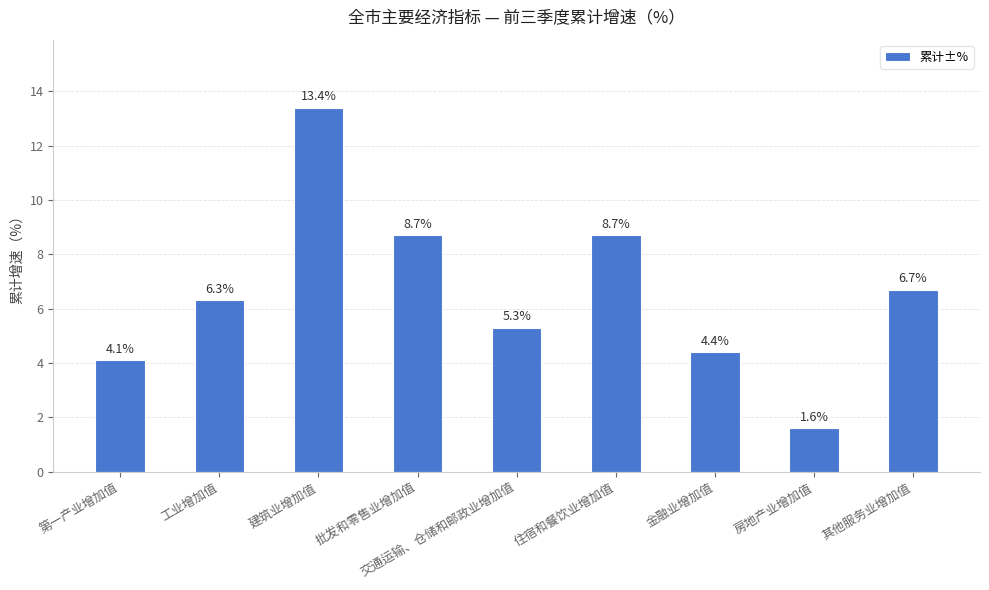

What position from the left is 住宿和餐饮业增加值?

6